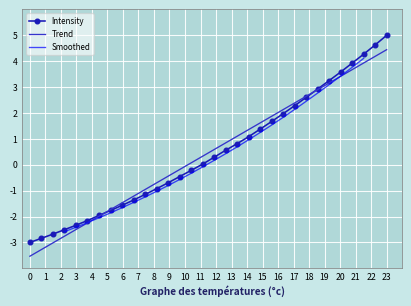

What is the value of the 22nd point from the left?

1.7